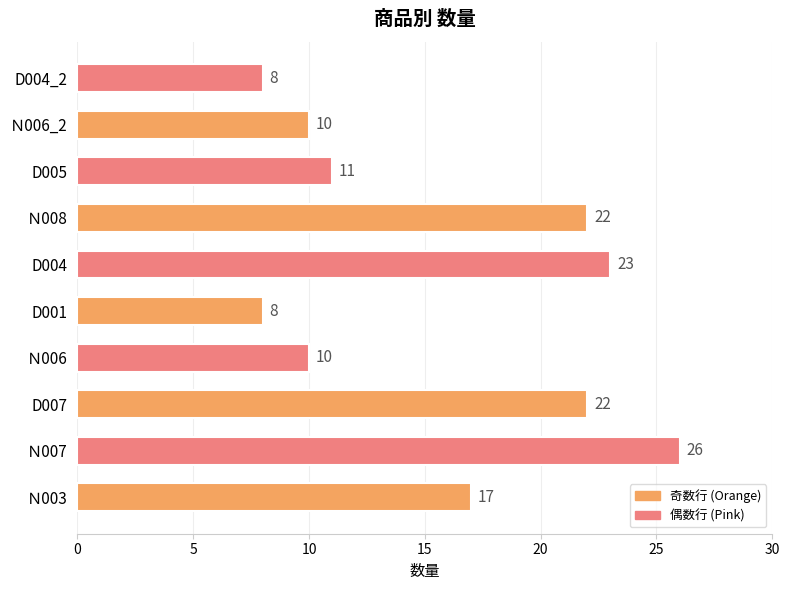

Is it true that the value at D004 is 12?

False